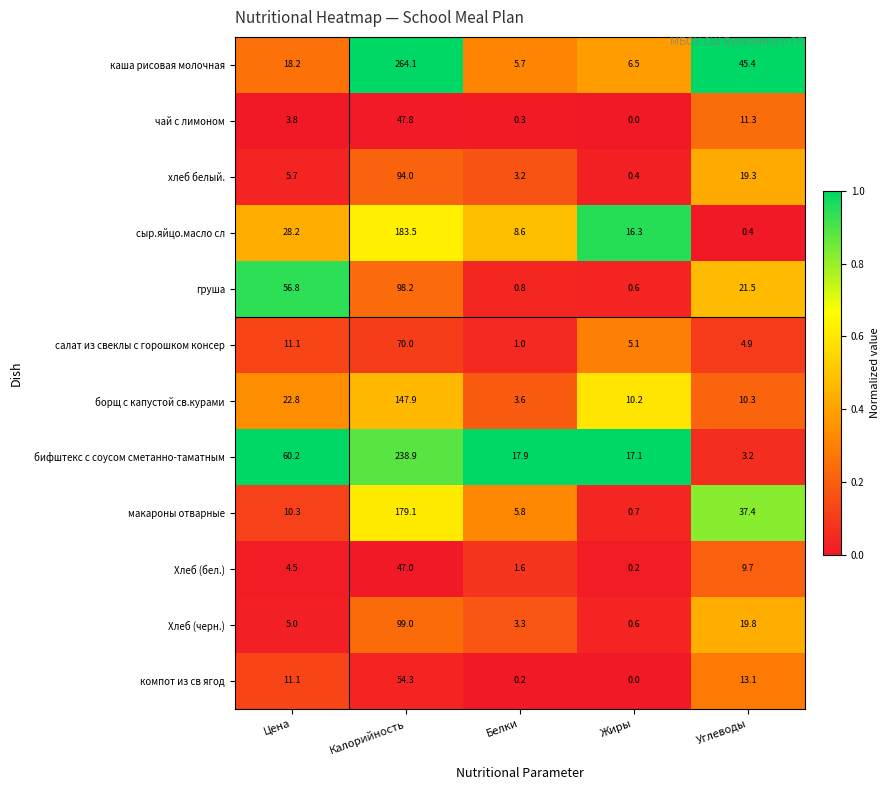

How many categories are shown in the chart?

5